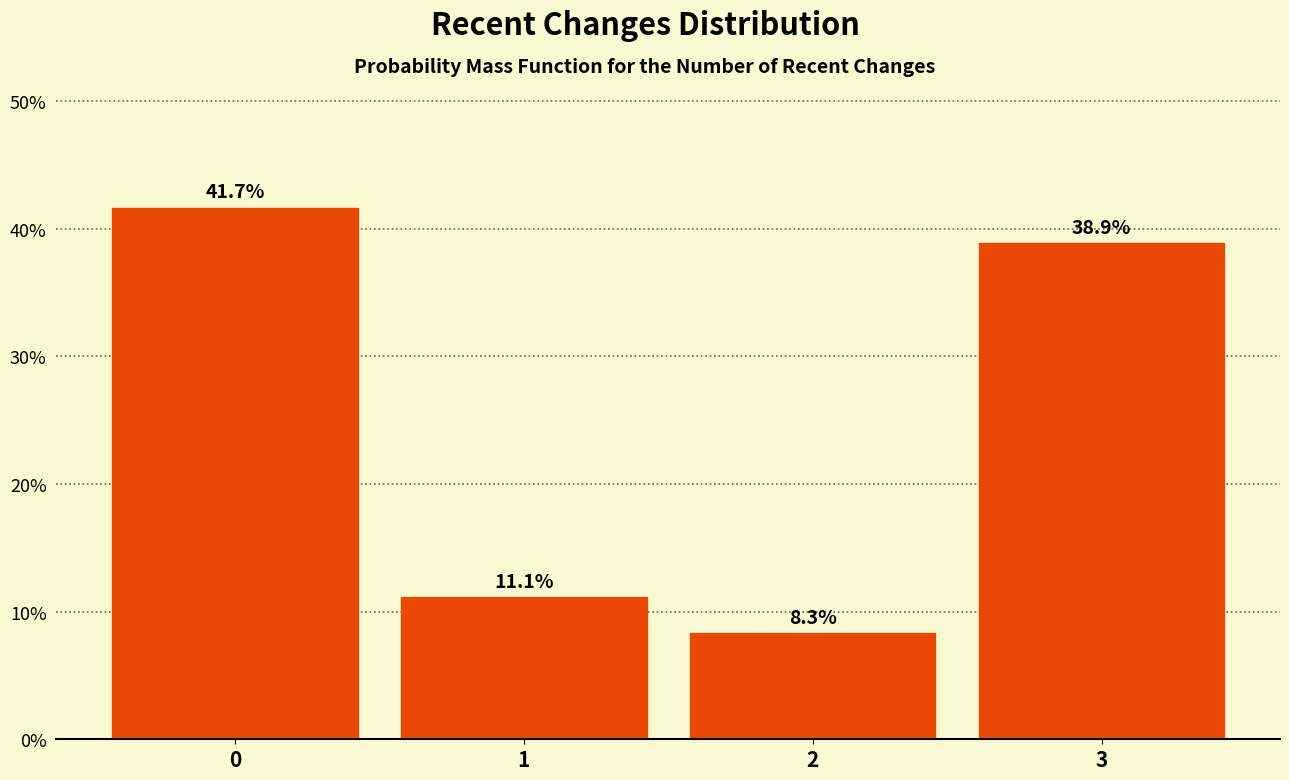

Reading left to right, extract all data points from this chart.

0=41.7	1=11.1	2=8.3	3=38.9